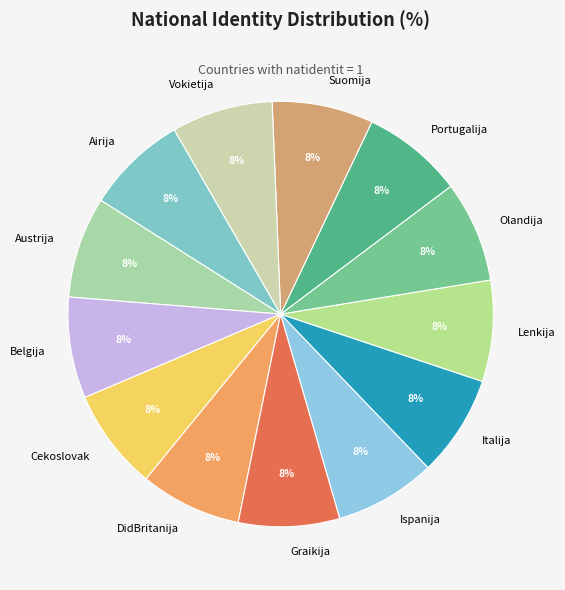

Does Olandija account for over 50% of the chart?

No